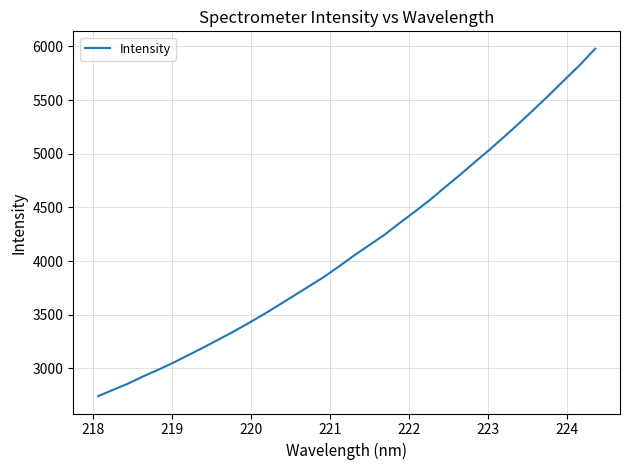

Reading right to left, transcribe all the data shown in this chart.

5978.0	5829.0	5692.5	5554.8	5421.6	5291.0	5163.5	5040.2	4922.0	4800.8	4685.5	4567.1	4458.9	4353.6	4244.8	4149.3	4054.0	3952.3	3854.2	3766.5	3678.4	3591.5	3505.6	3424.1	3344.6	3270.5	3196.5	3125.6	3054.7	2988.7	2927.0	2860.1	2801.4	2742.3